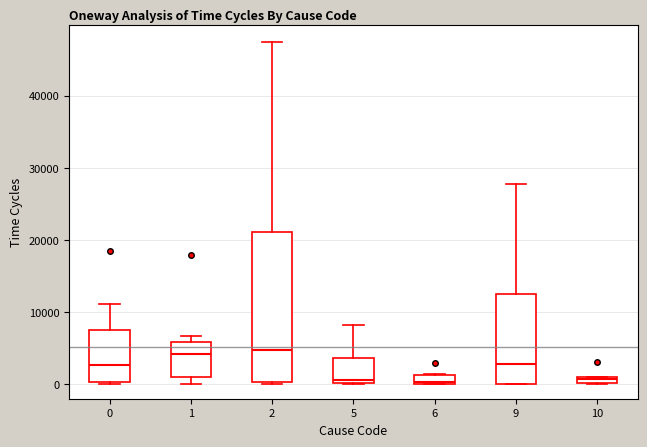

Where is the lower edge of the box at x = 2 on the y-axis? The values are not printed on the chart, so give them approximately, as read against the axis.

0